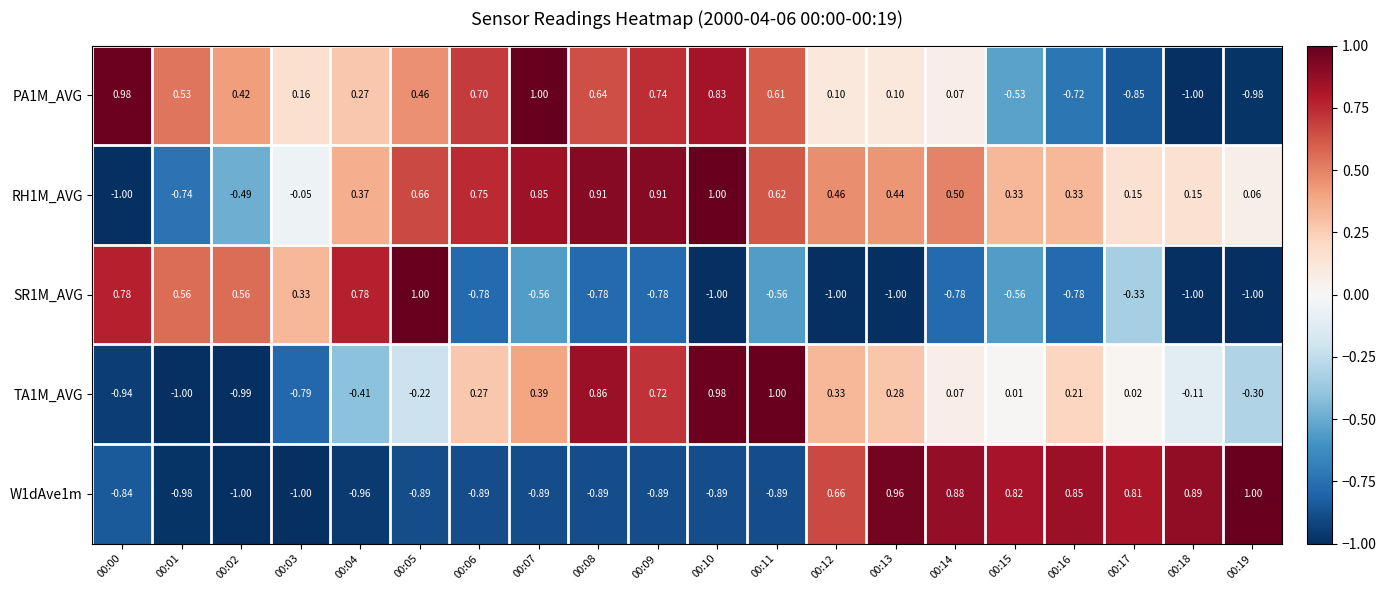

How many values in TA1M_AVG are below zero?

8